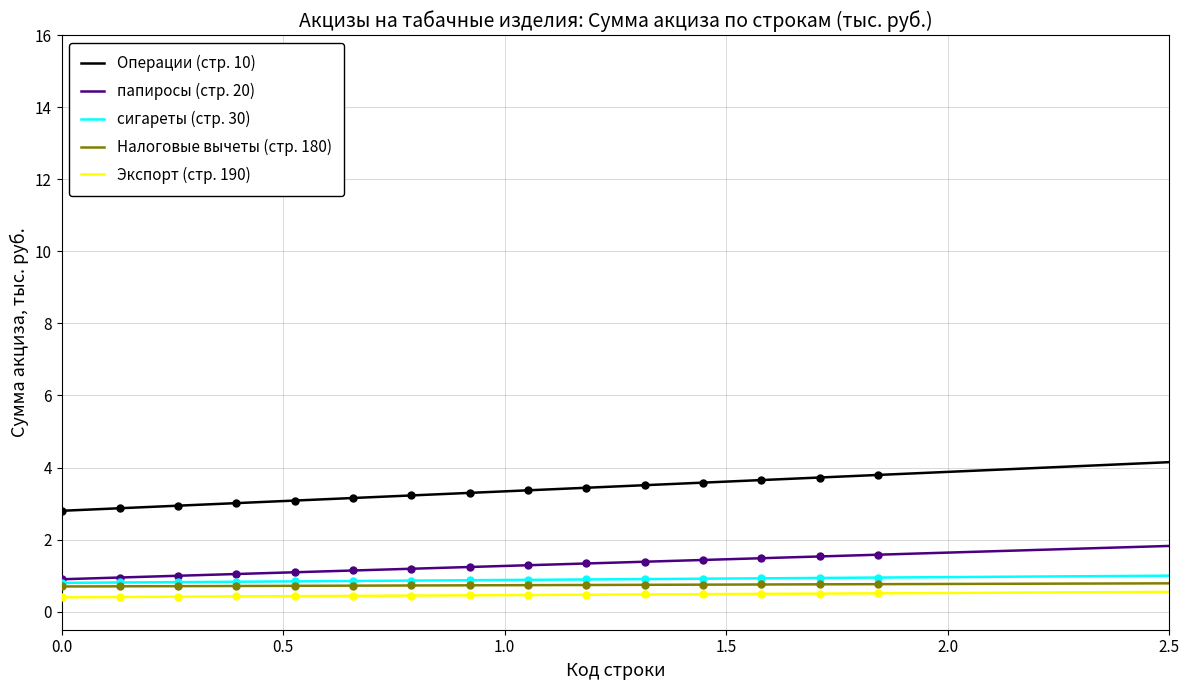

Which series has the largest total across all categories?

Операции (стр. 10)